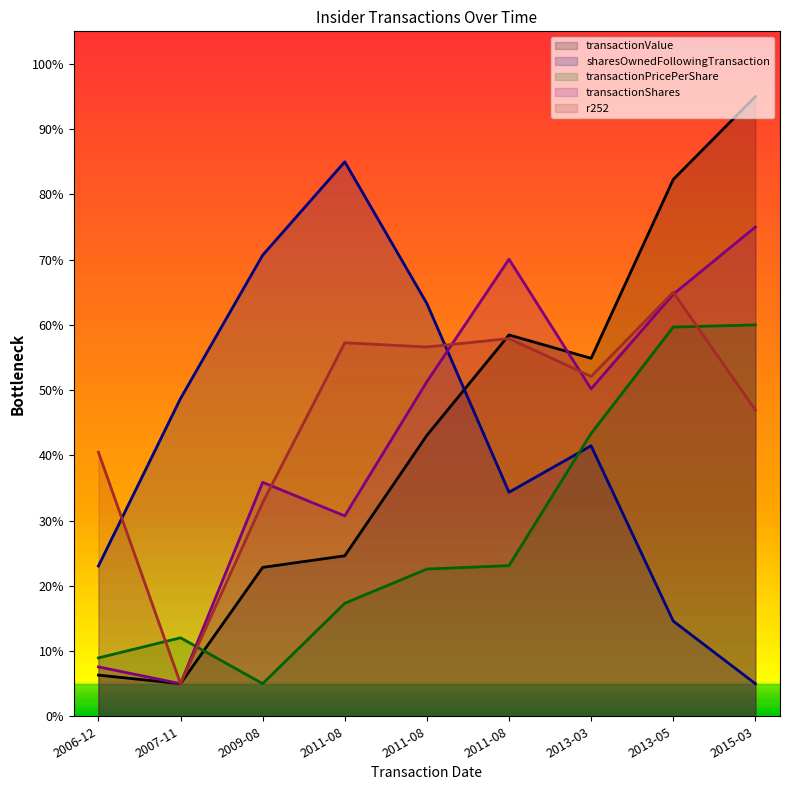

What are all the series names shown in the legend?

transactionValue, sharesOwnedFollowingTransaction, transactionPricePerShare, transactionShares, r252